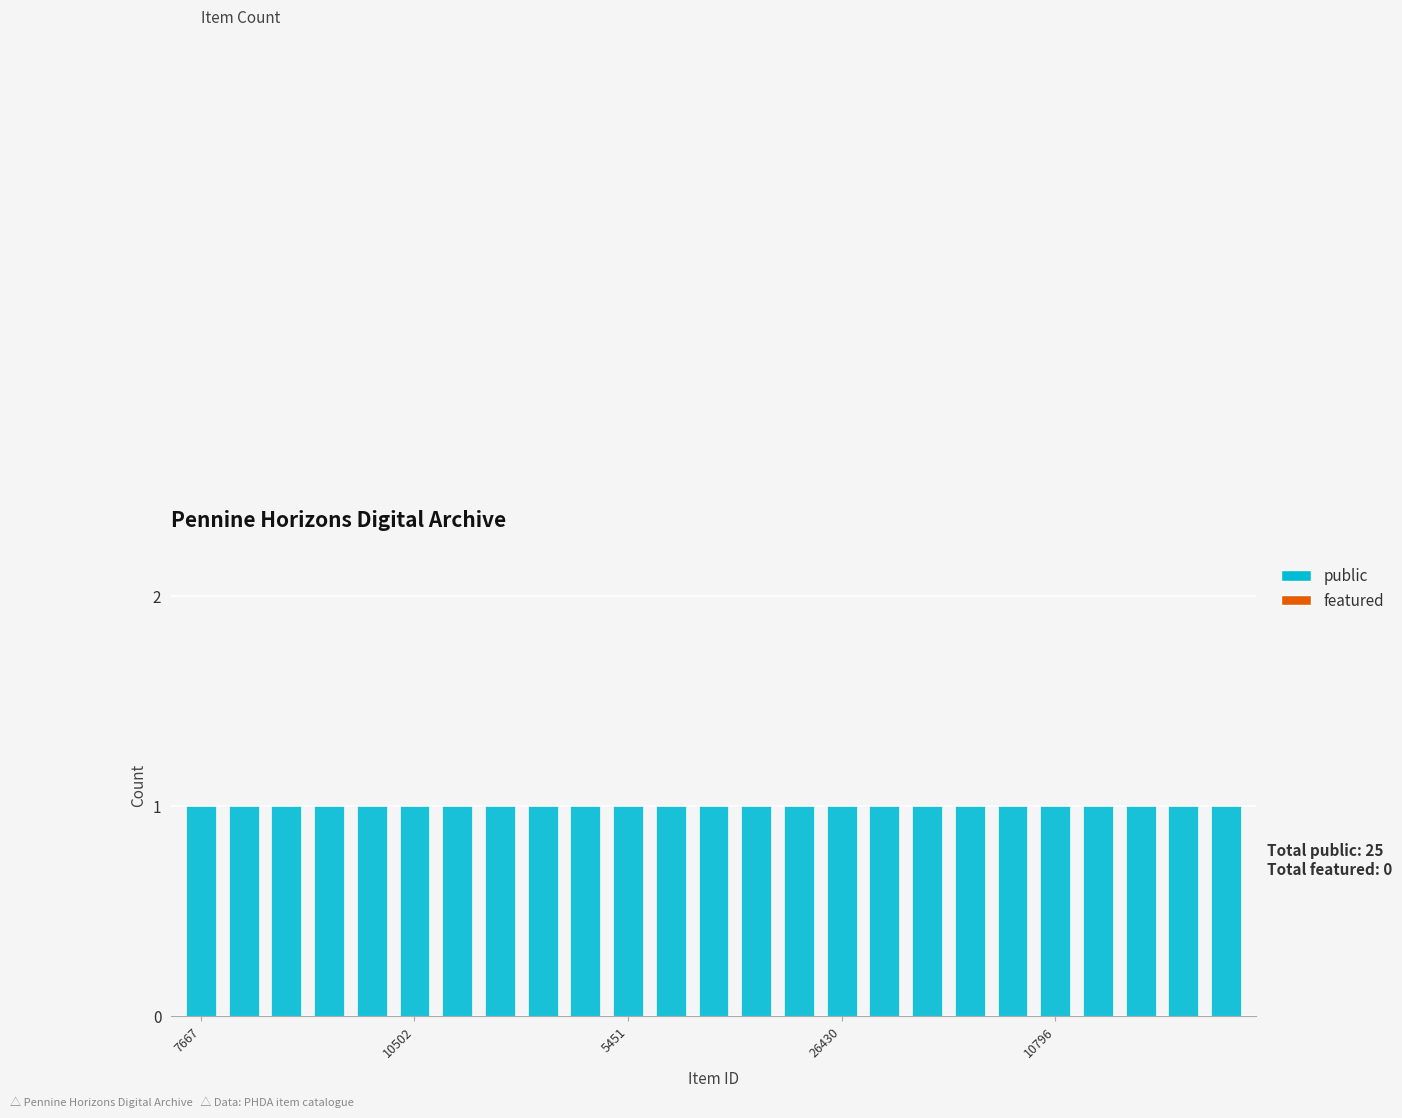

What is the greatest value displayed?

1